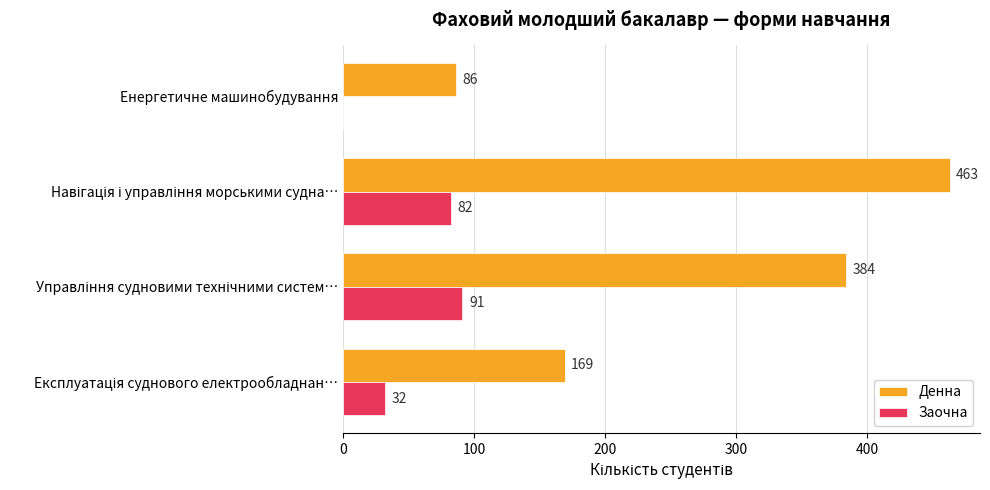

Is it true that Заочна equals -48 at Енергетичне машинобудування?

False